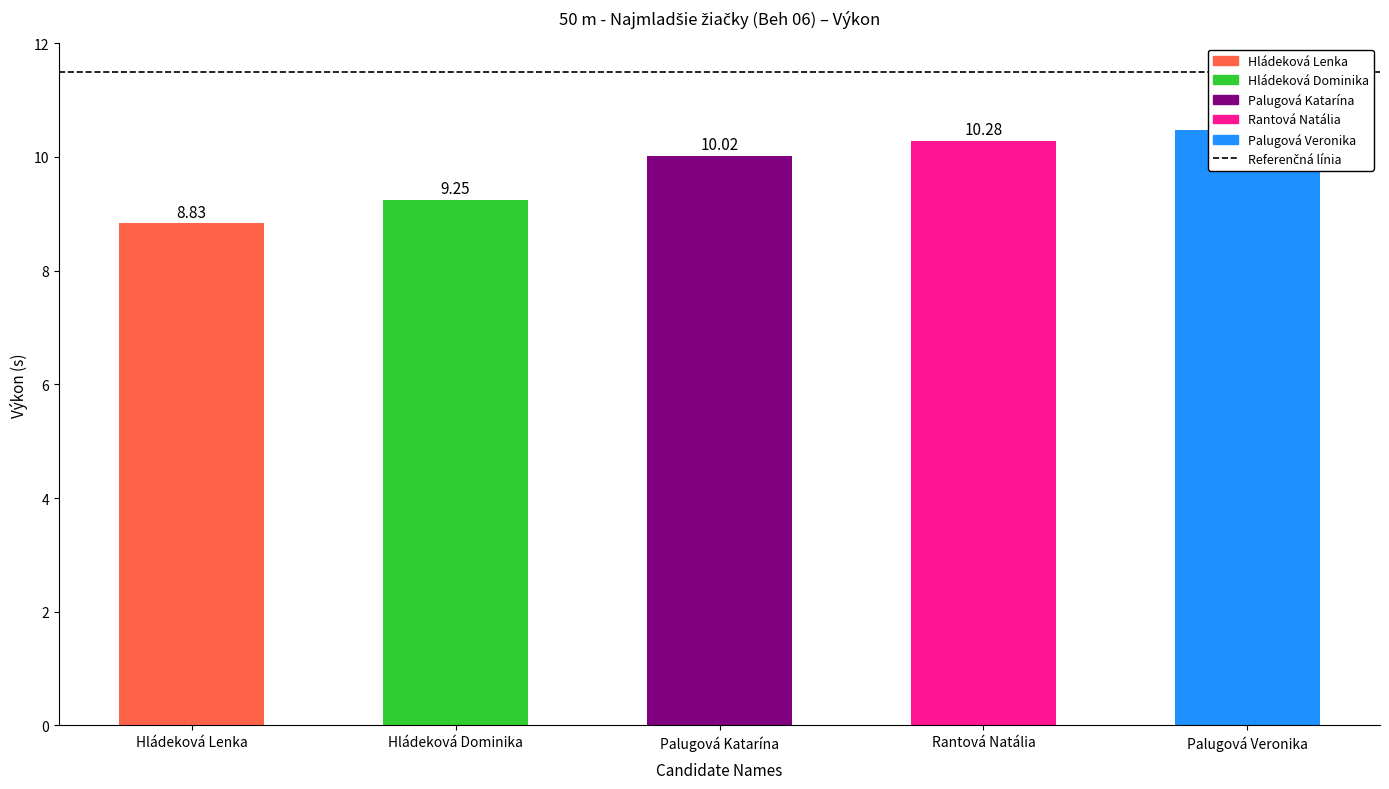

Reading left to right, list all the values displayed in this chart.

Hládeková Lenka=8.8	Hládeková Dominika=9.2	Palugová Katarína=10.0	Rantová Natália=10.3	Palugová Veronika=10.5